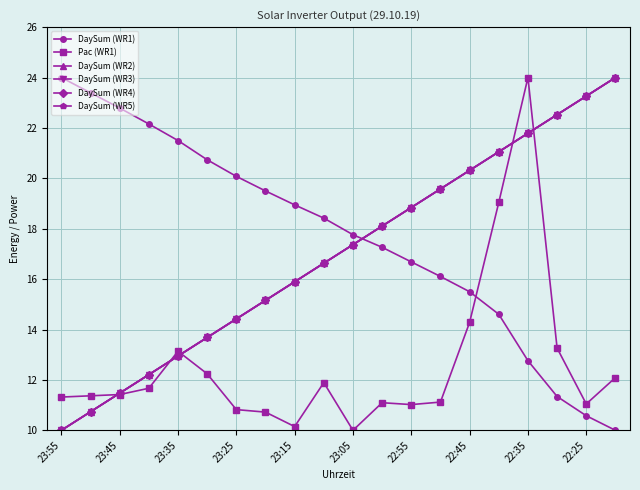

Does the chart have visible grid lines?

Yes